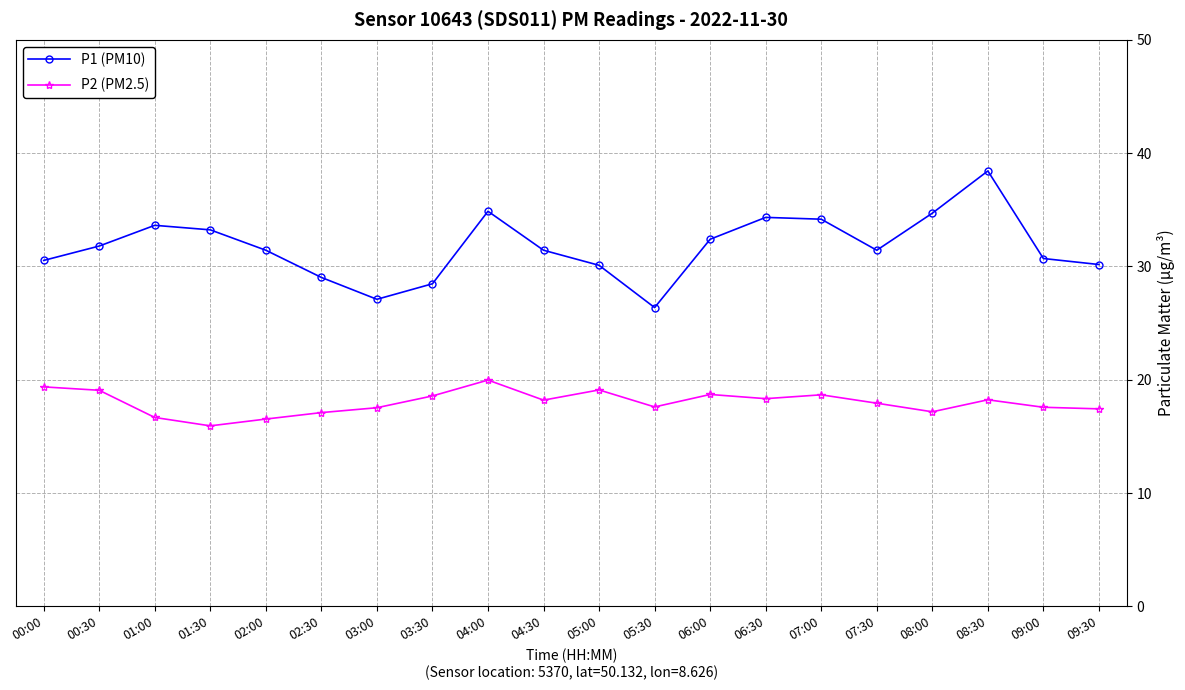

Rank the series by their average value, from highest to lowest.

P1 (PM10), P2 (PM2.5)